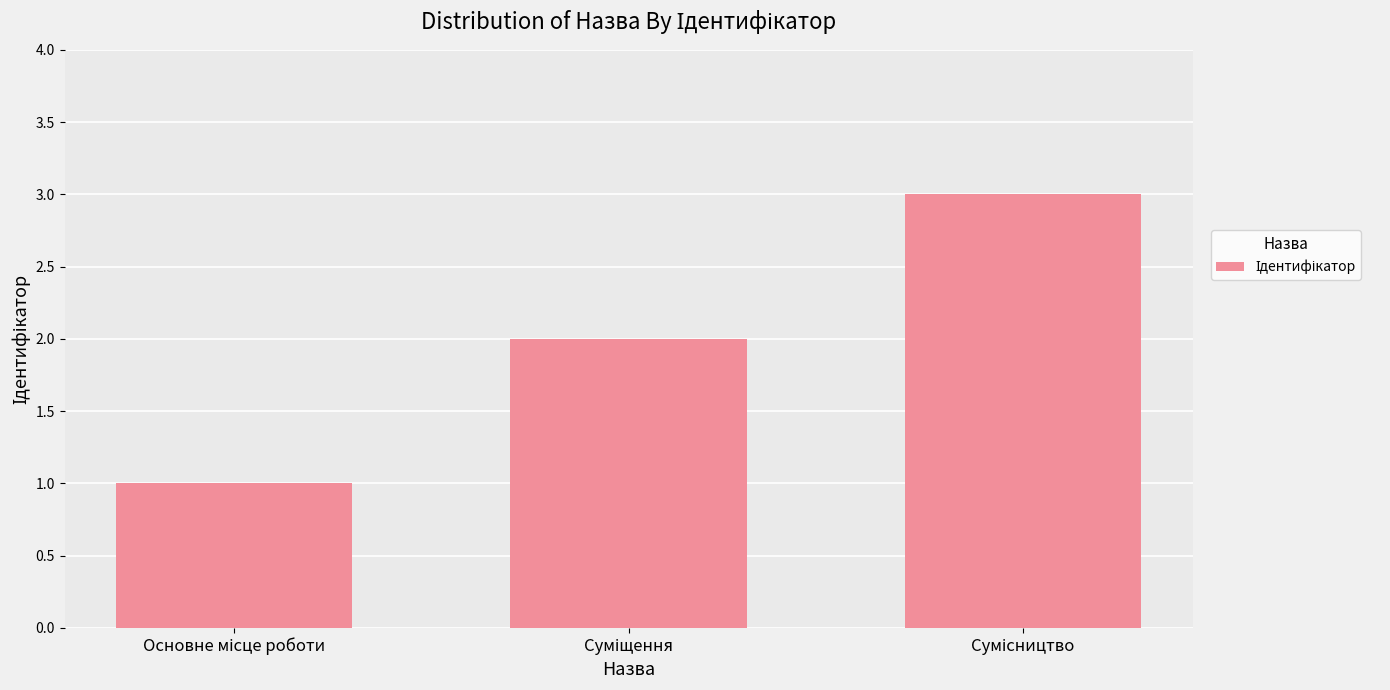

Count the number of categories in the chart.

3